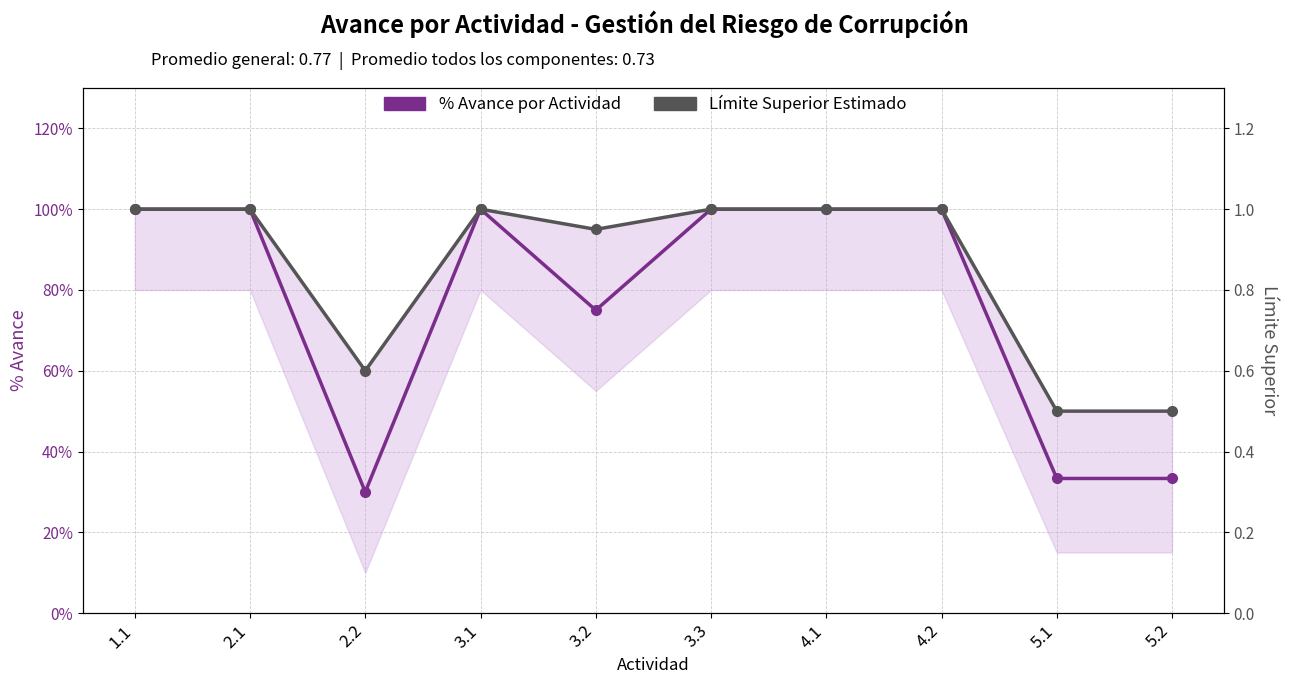

How many interior local peaks does the Límite Superior Estimado series have?

1